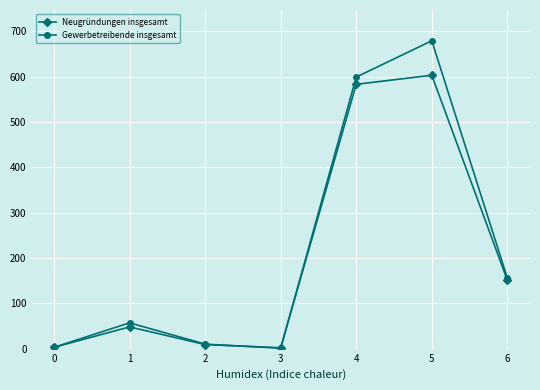

What is the value of the Gewerbetreibende insgesamt point at the 2nd from the left?

57